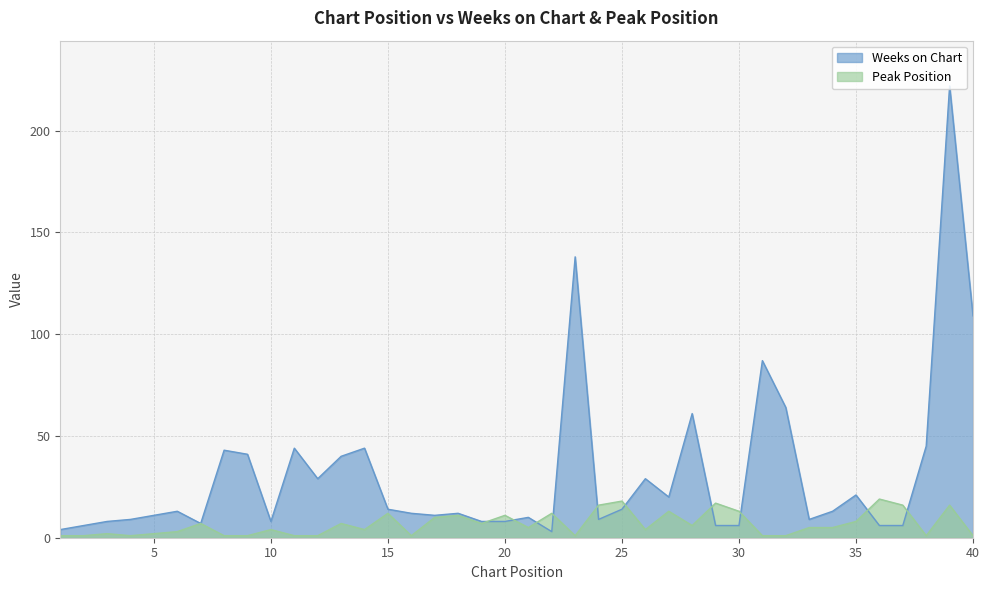

At how many categories does at least one series exceed 100?

3